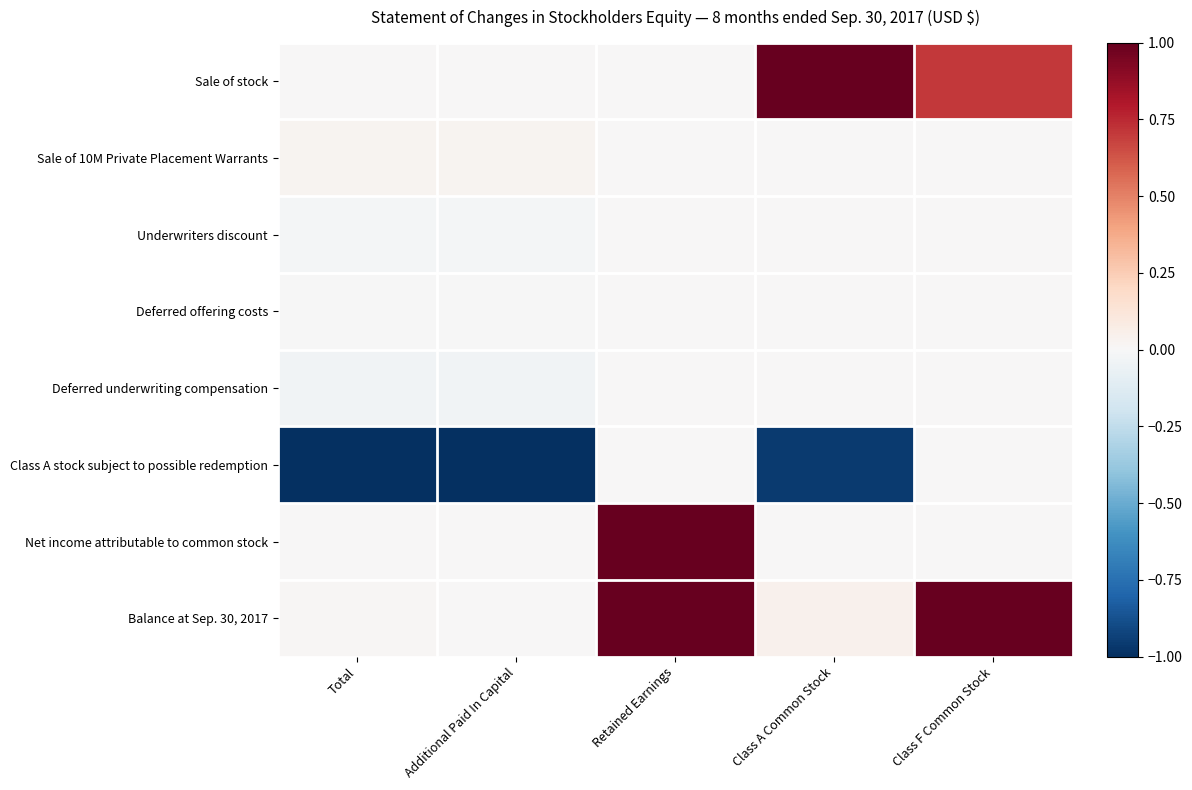

At how many categories does at least one series exceed 0?

5